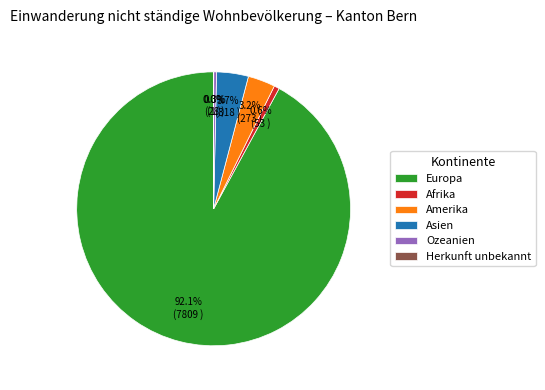

Which category accounts for the majority?

Europa